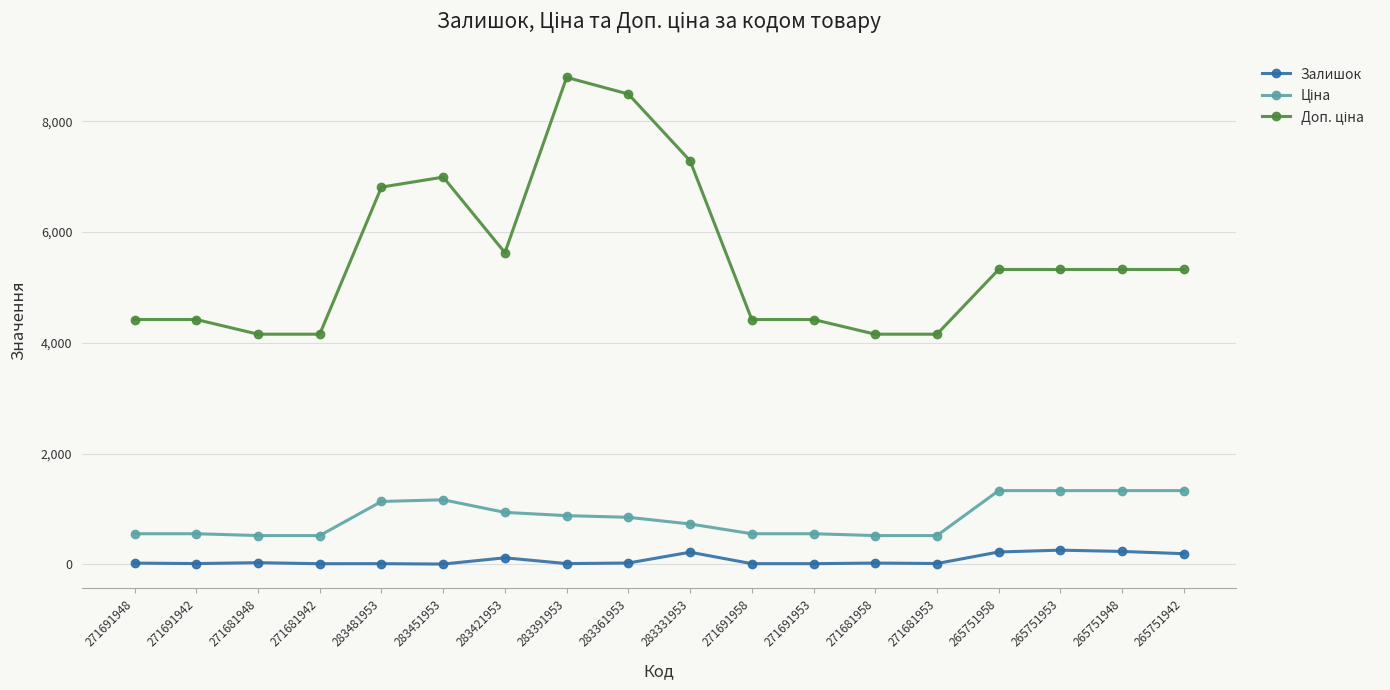

At how many categories does at least one series exceed 6109?

5